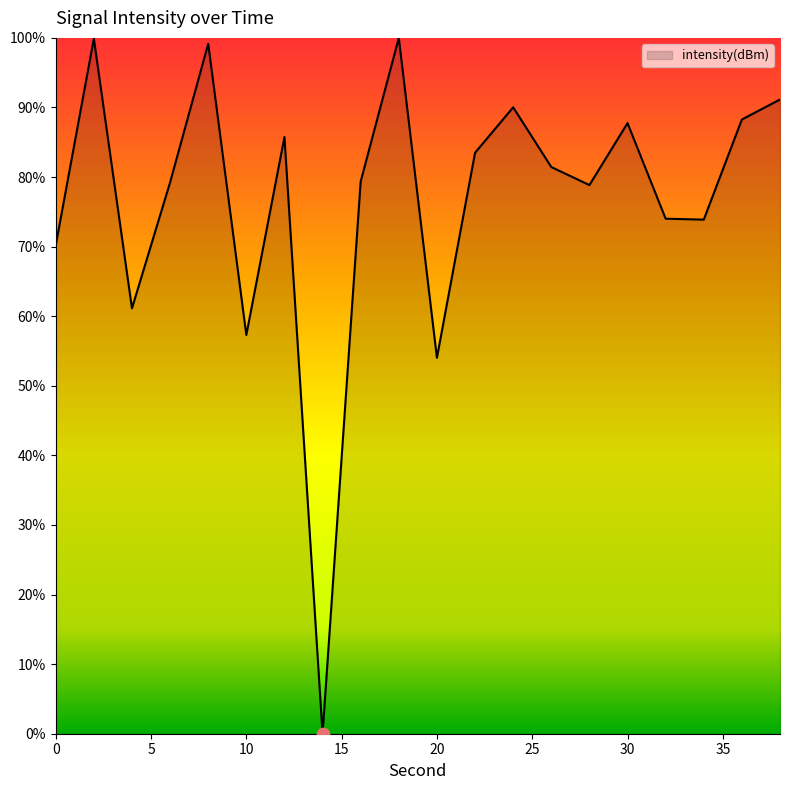

What is the maximum value shown in the chart?

100.0